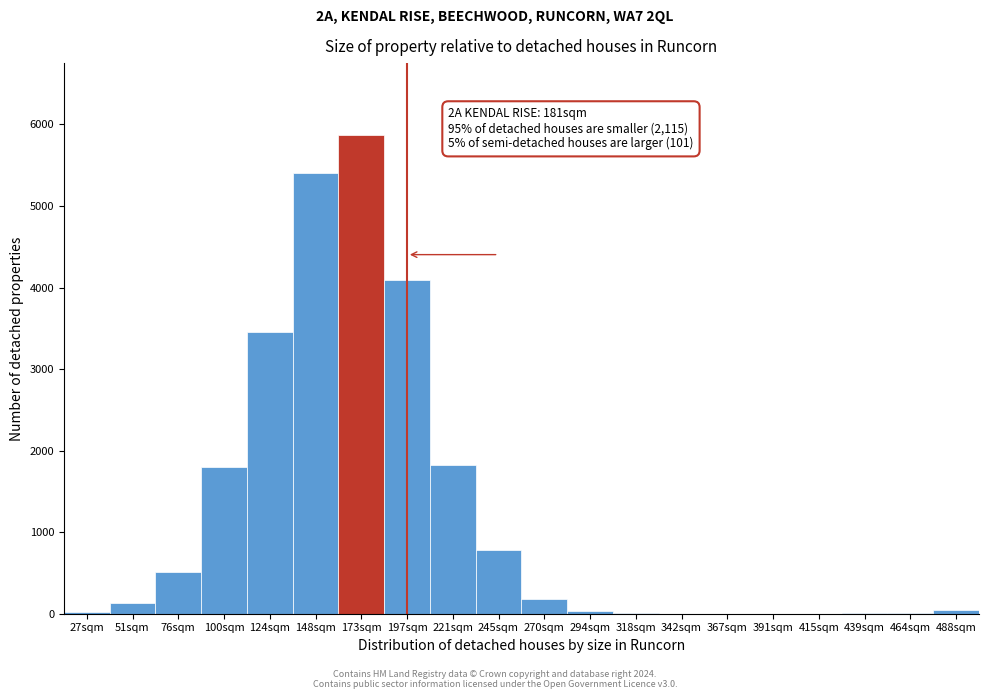

What is the greatest value displayed?

5871